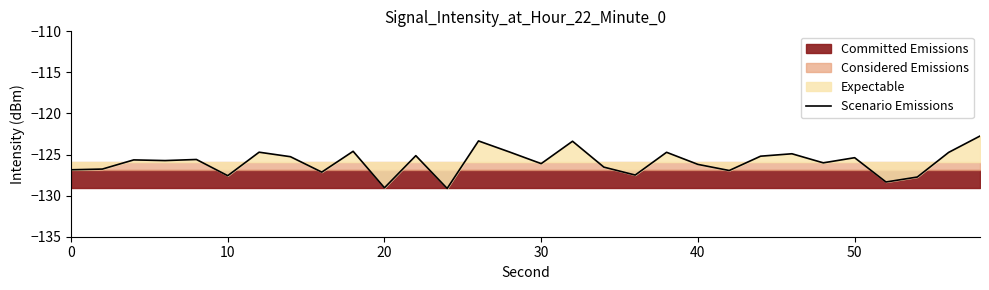

How many points are higher than both their immediate neighbors (excluding endpoints)?

10